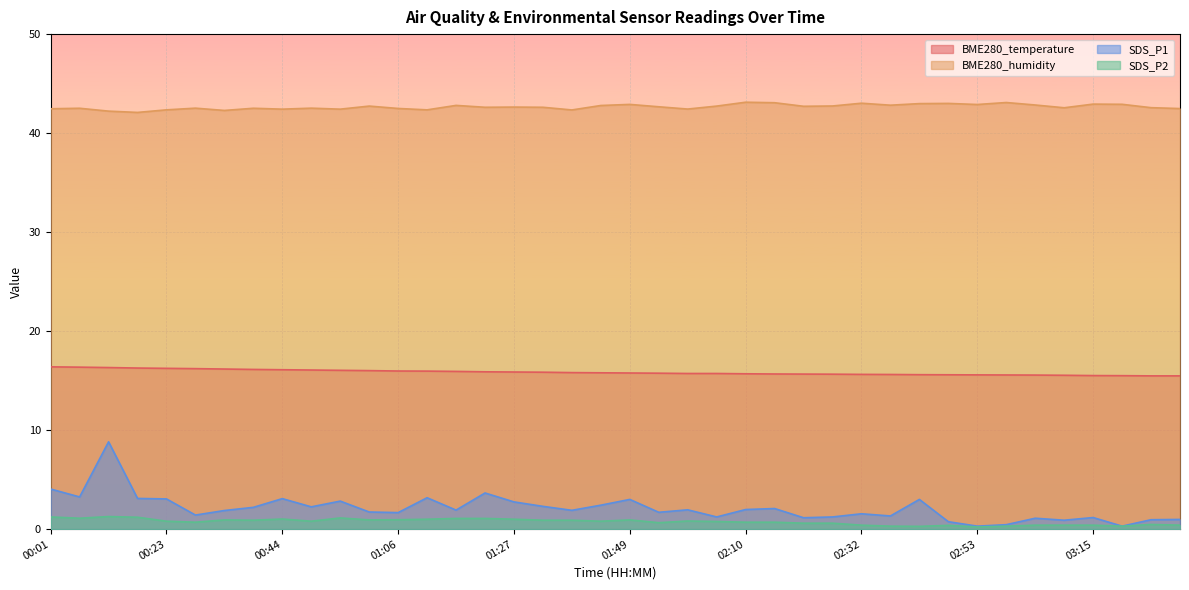

At how many categories does at least one series exceed 21?

40